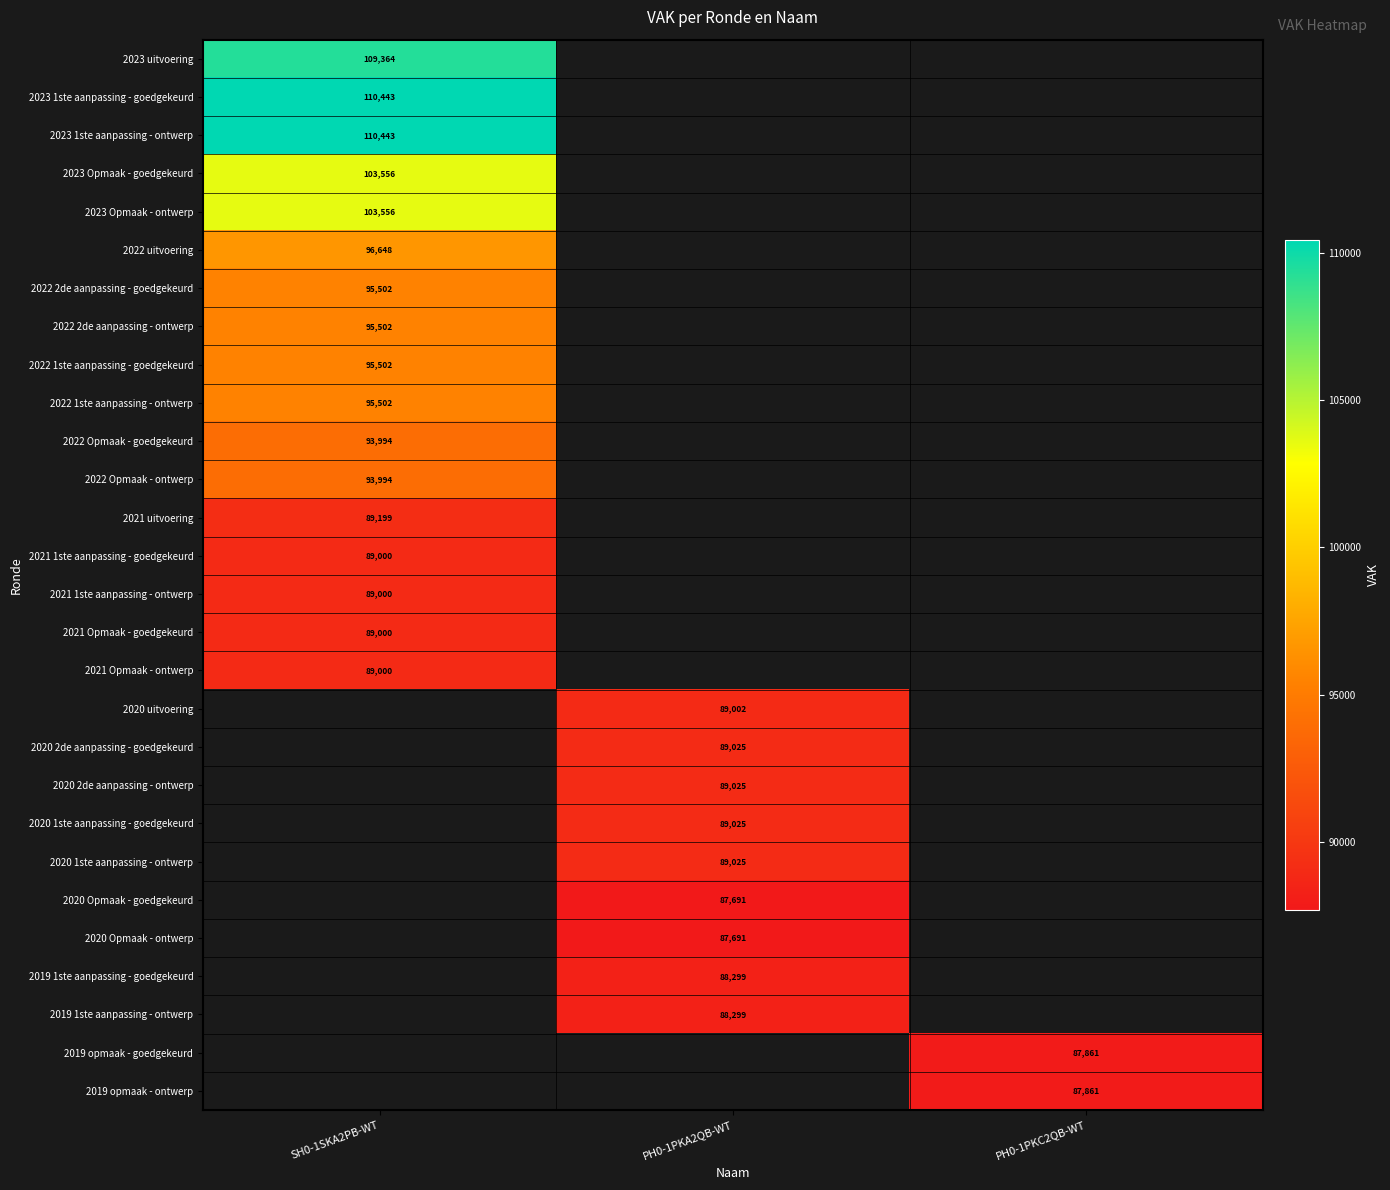

True or false: 2021 uitvoering has a value of 144536 at SH0-1SKA2PB-WT.

False